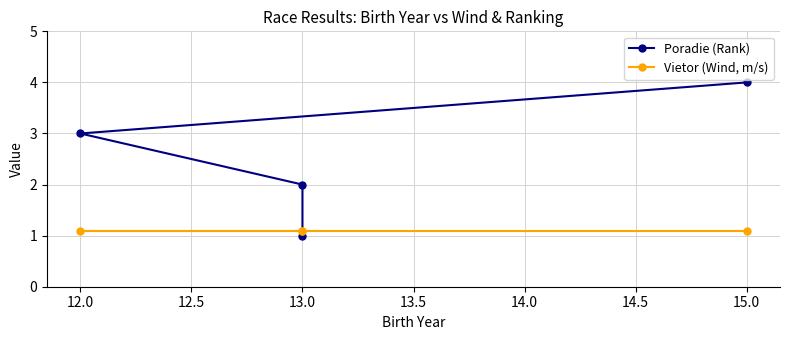

Reading right to left, extract all data points from this chart.

Poradie (Rank): 4.0	3.0	2.0	1.0
Vietor (Wind, m/s): 1.1	1.1	1.1	1.1